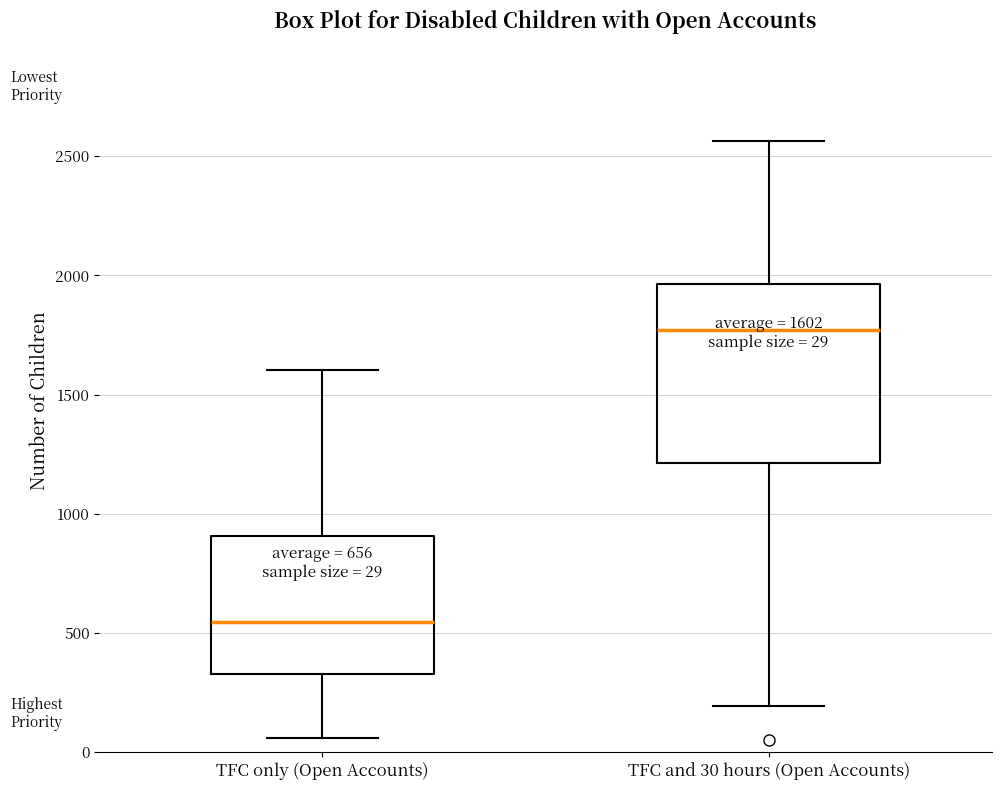

Which box's median line is the highest?

TFC and 30 hours (Open Accounts)